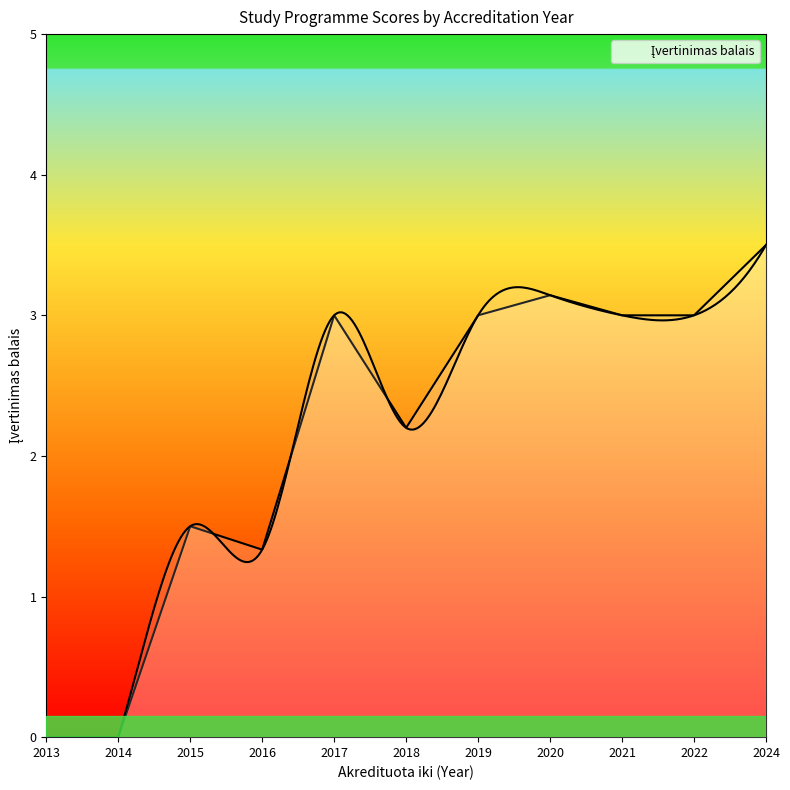

True or false: there are more than 0 points higher than both neighbors.

True